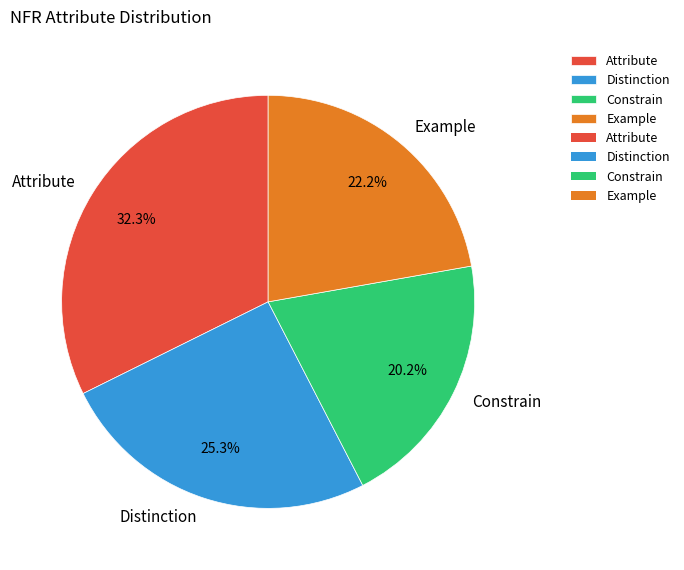

The Example slice represents 14% of the pie. True or false?

False